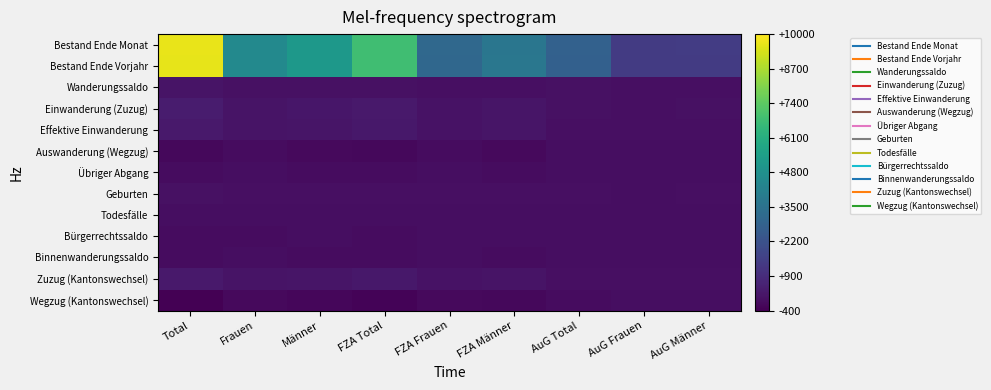

Which series changed the most between Frauen and Männer?

Bestand Ende Vorjahr